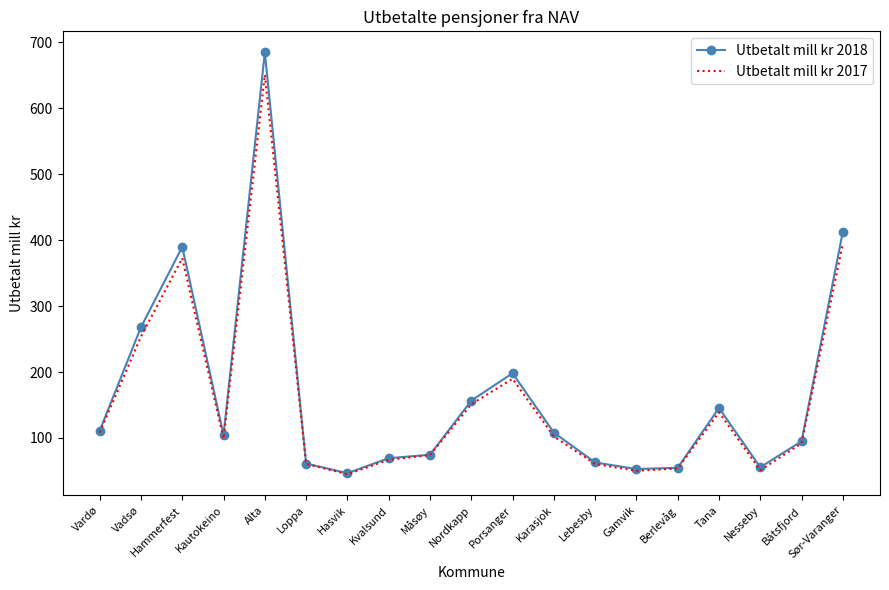

Which series has the widest spread of values?

Utbetalt mill kr 2018